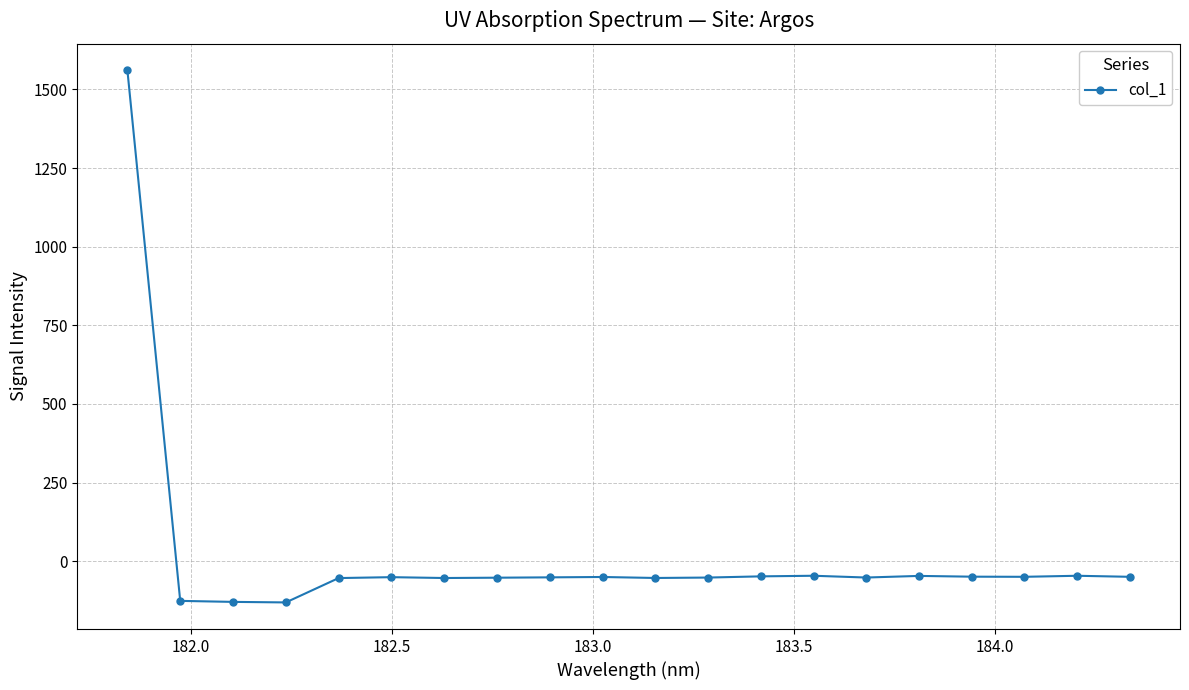

True or false: there are more than 0 points higher than both neighbors.

True